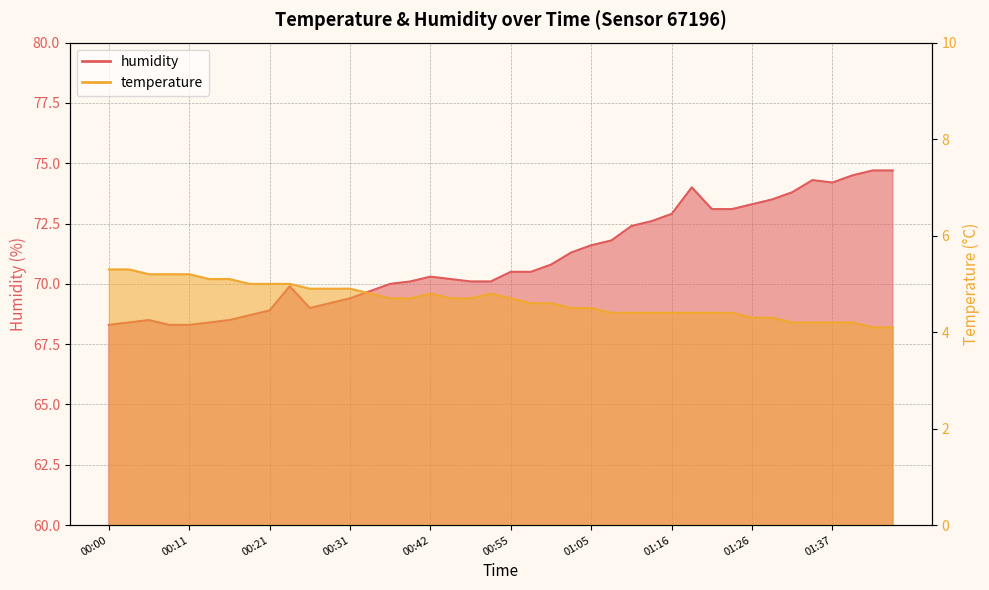

Is the value of temperature at 00:29 greater than the value of humidity at 00:13?

No